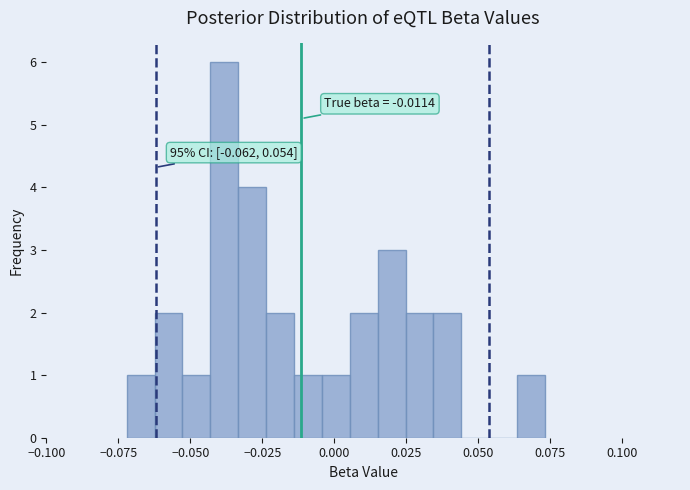

Around what value on the x-axis is the tallest bar? Give the approximate position of its centre, as read against the axis.

-0.040